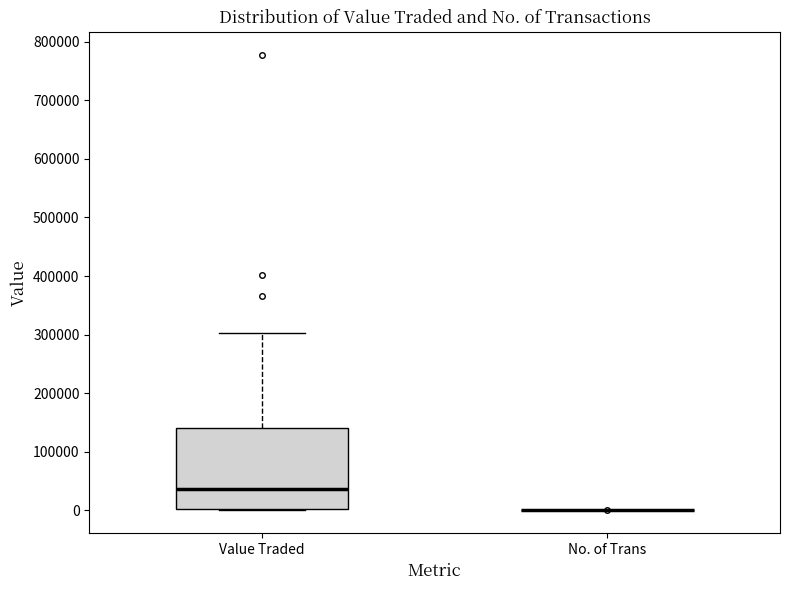

Reading left to right, read every box against the y-axis: the position of its median line, the range the box covers, and the ends of its whiskers. The values are not printed on the chart, so give them approximately, as read against the axis.

Value Traded: median 40000, box 0 to 140000, whiskers 0 to 300000
No. of Trans: box collapsed to a line at 0, whiskers 0 to 0